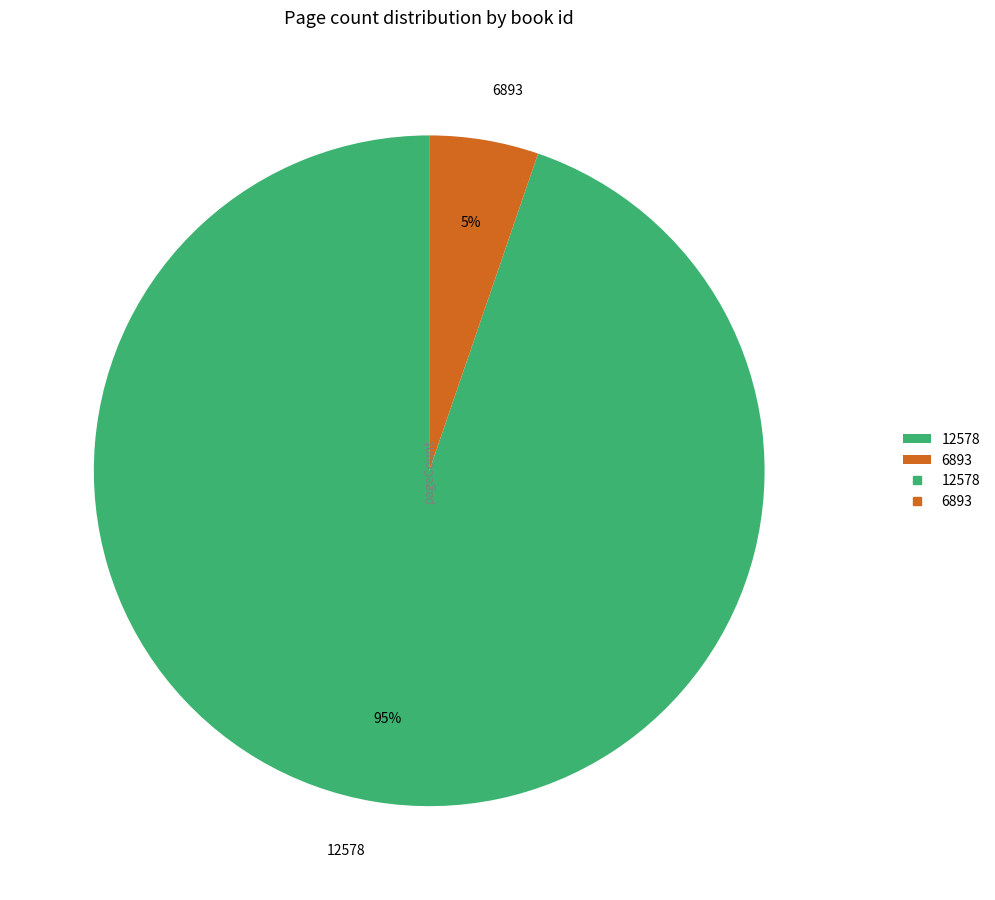

Count the number of slices in the pie.

2